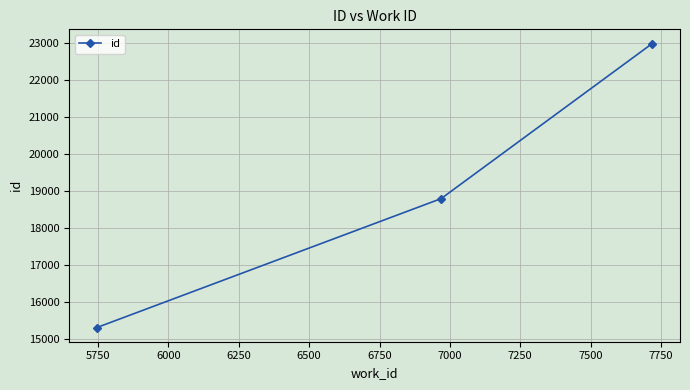

What is the smallest value displayed?

15305